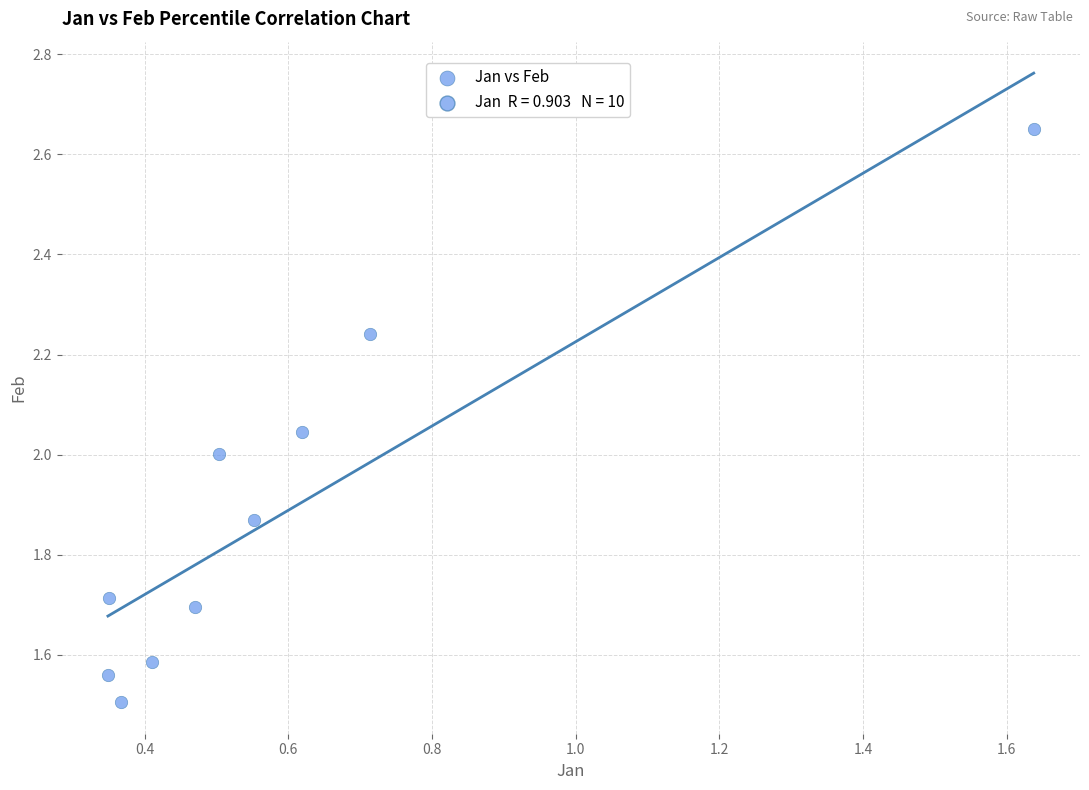

What is the range of Y values (max minus min)?

1.1